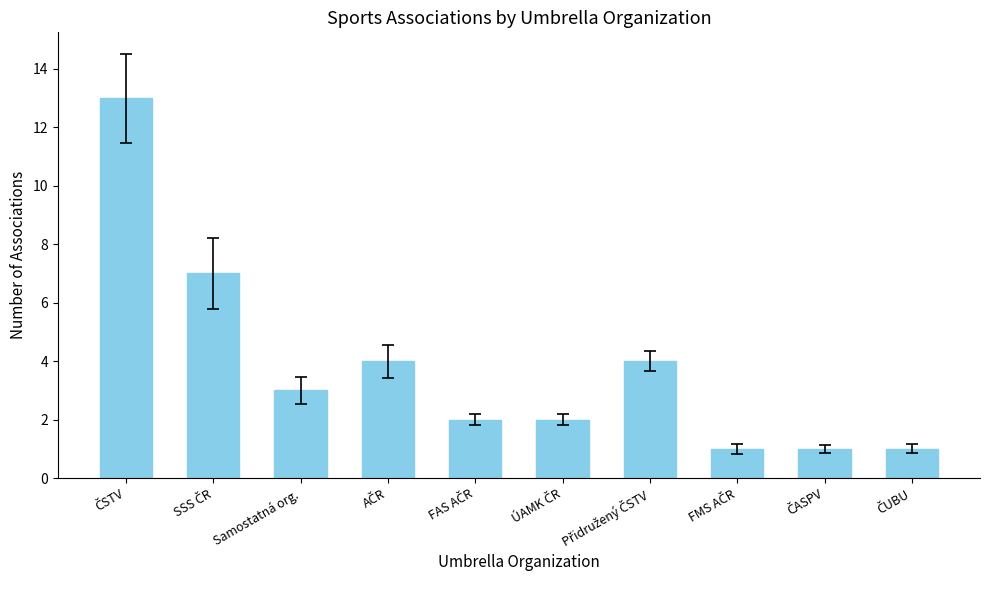

What is the difference between the second highest and second lowest values?

6